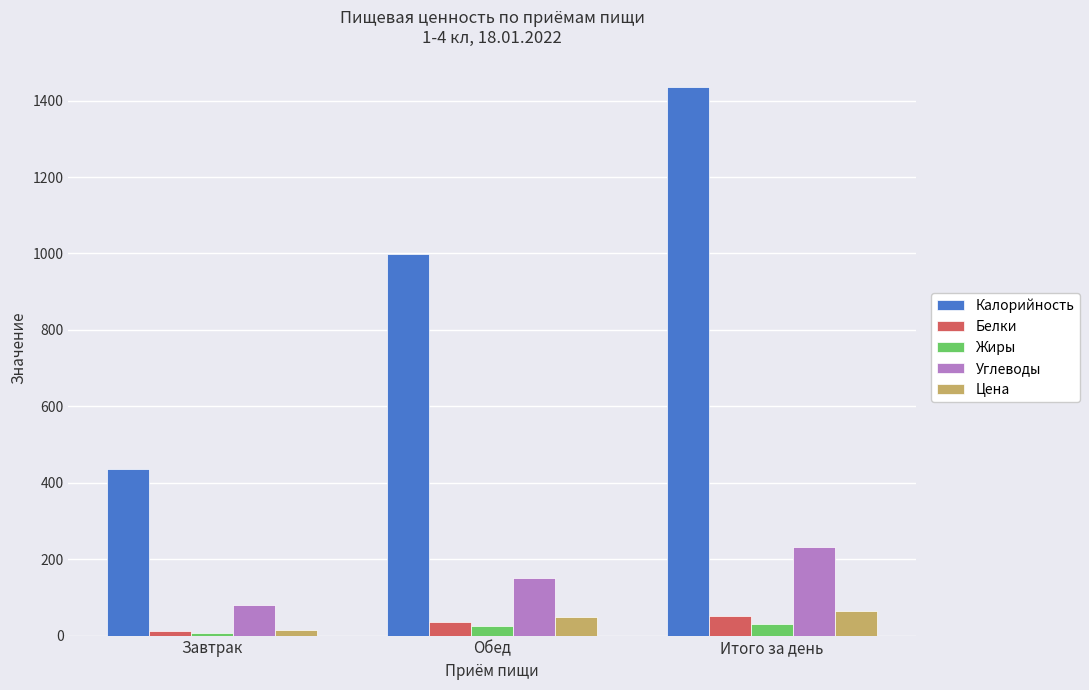

Are the bars grouped side by side (vs. stacked)?

Yes